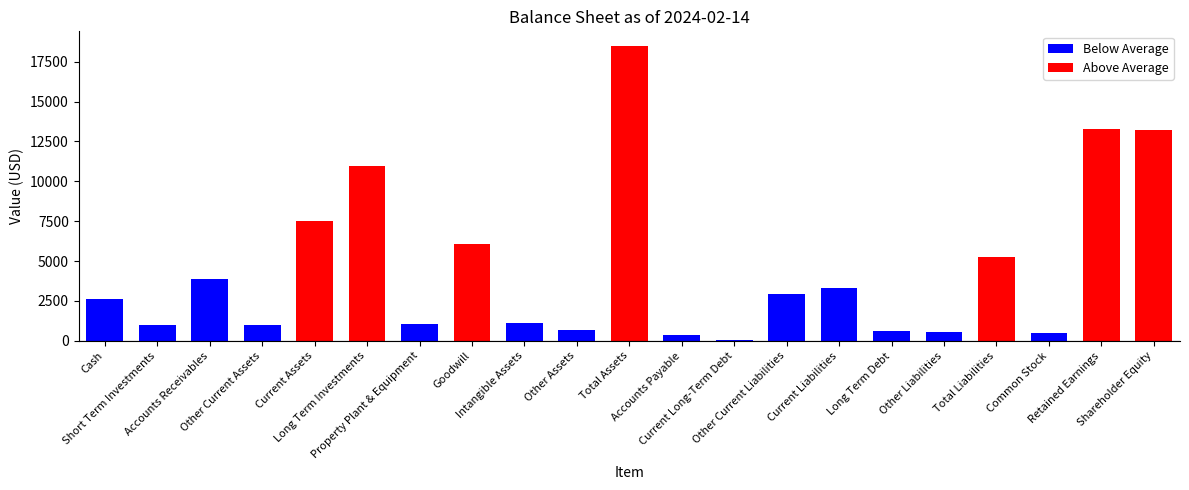

At which category does the chart reach its peak across all series?

Total Assets